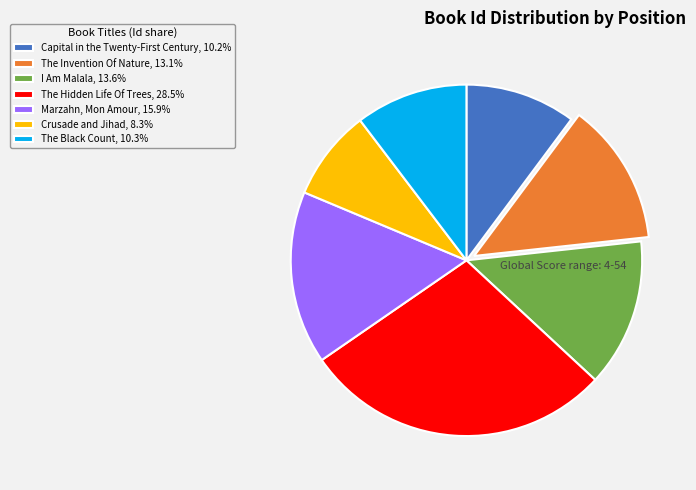

True or false: The Invention Of Nature accounts for 21% of the total.

False